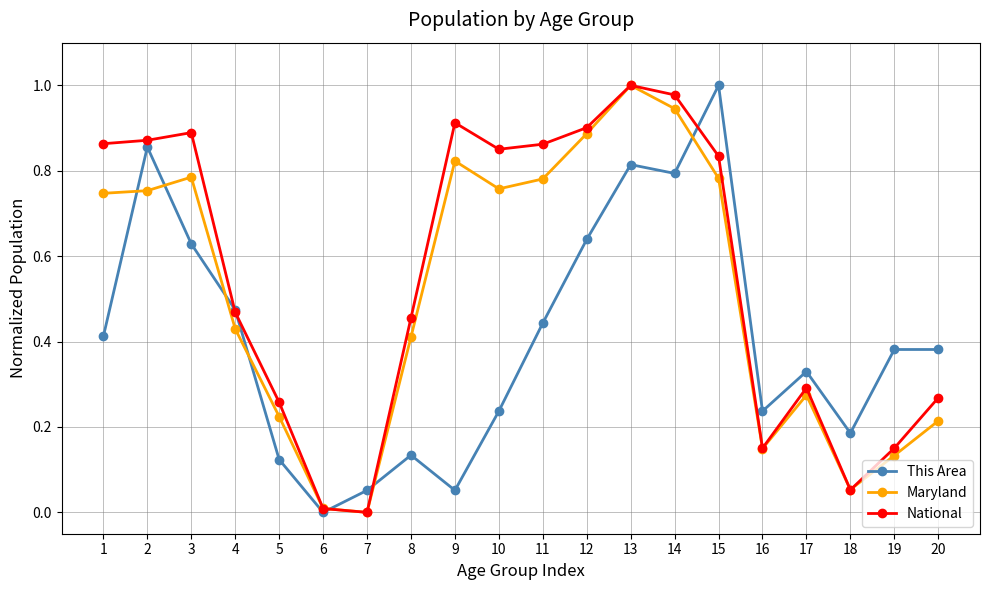

What are all the series names shown in the legend?

This Area, Maryland, National